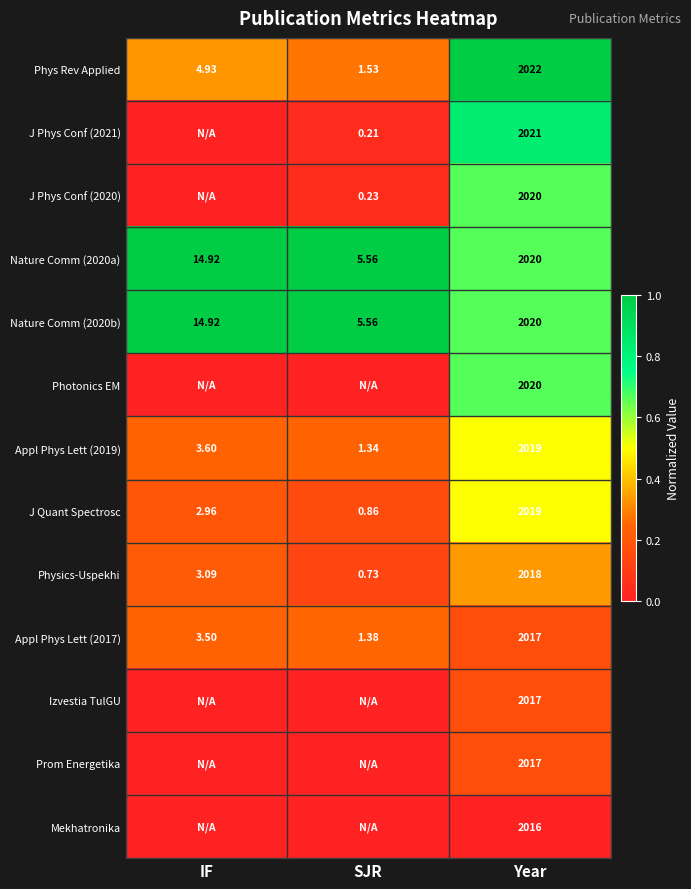

Rank the categories by J Quant Spectrosc value from lowest to highest.

SJR, IF, Year